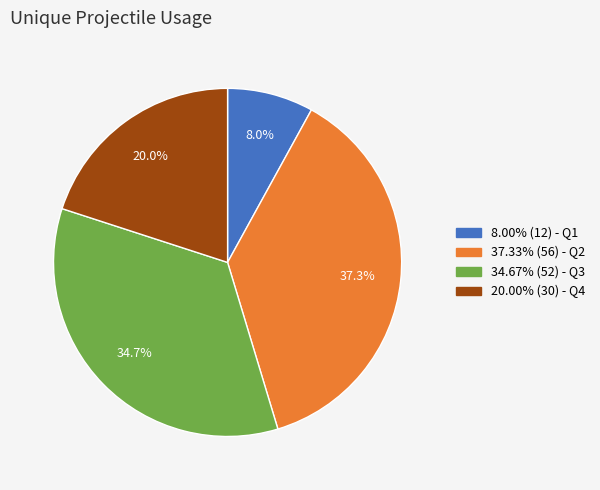

To the nearest percent, what is the difference between the largest and smallest slice percentages?

29%